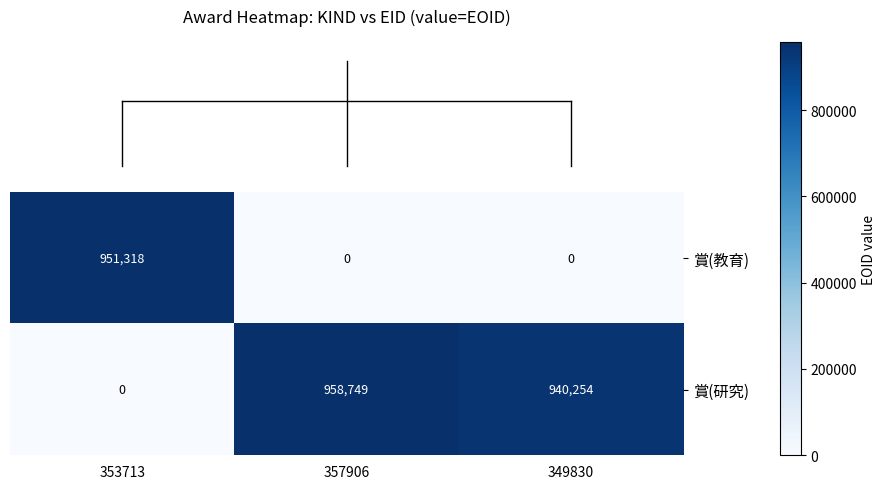

How many data points in 賞(教育) are above 0?

1